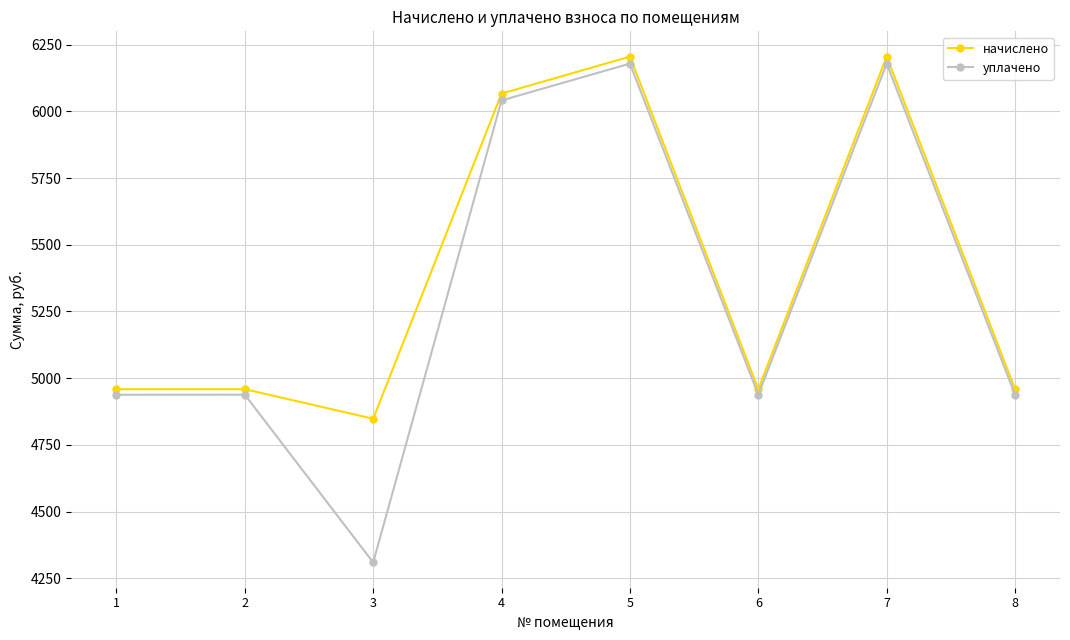

The уплачено series shows 6179.0 at 5. True or false?

True